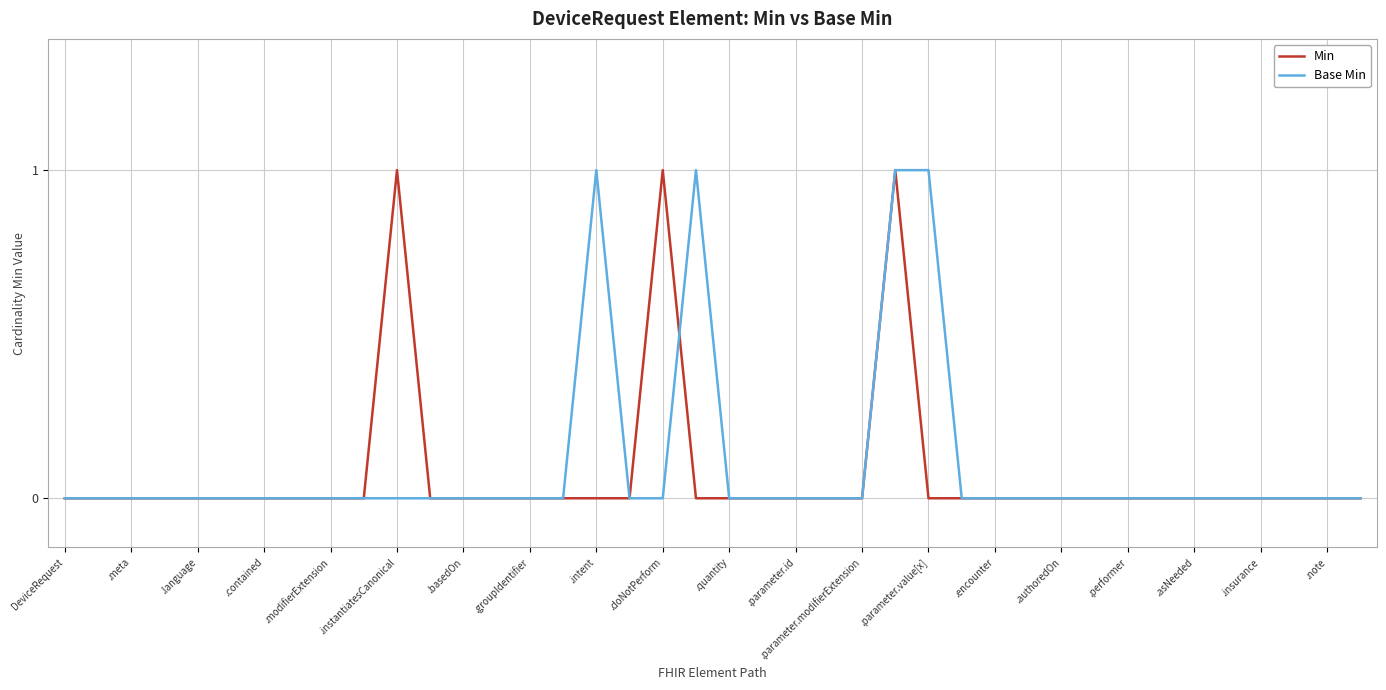

How many lines are shown in the chart?

2